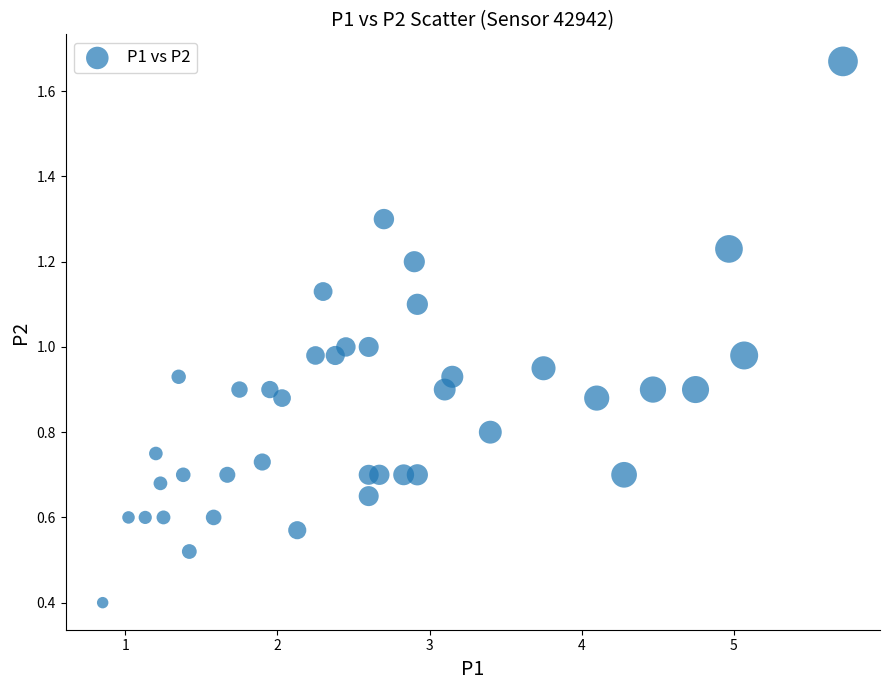

What is the range of Y values (max minus min)?

1.3